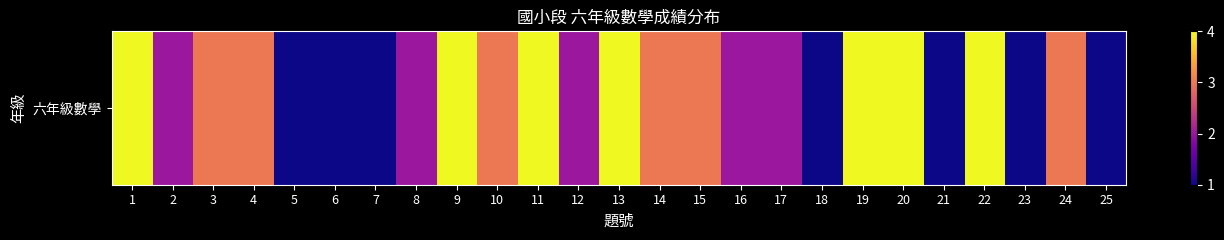

What is the greatest value displayed?

4